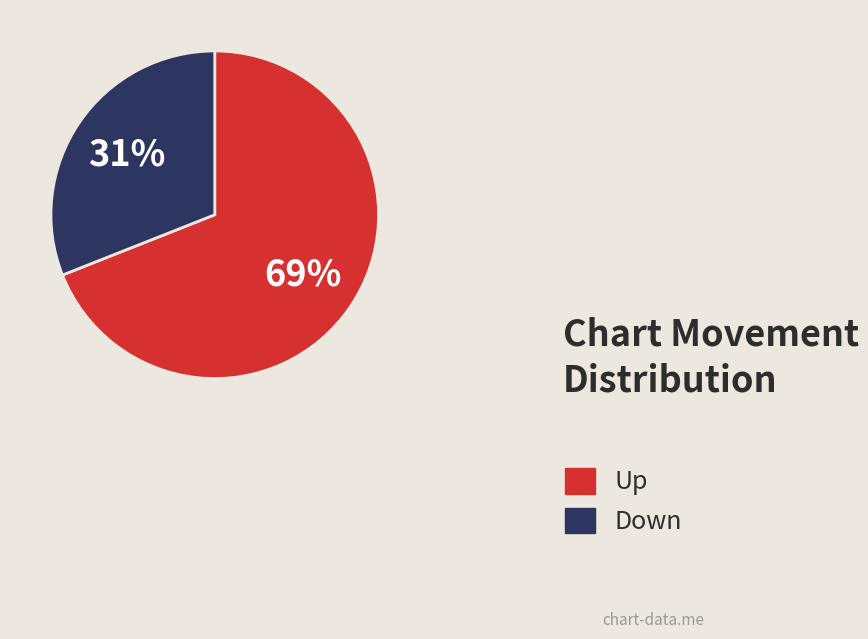

Count the number of slices in the pie.

2